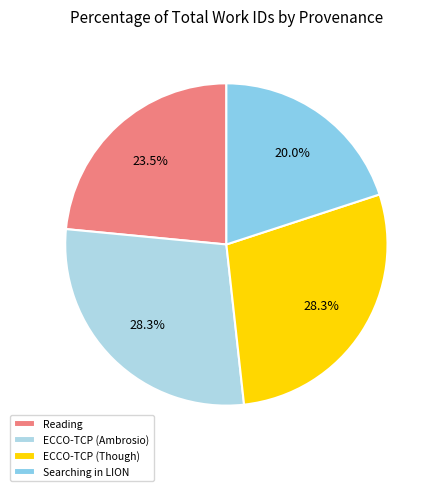

What is the smallest slice in the pie chart?

Searching in LION